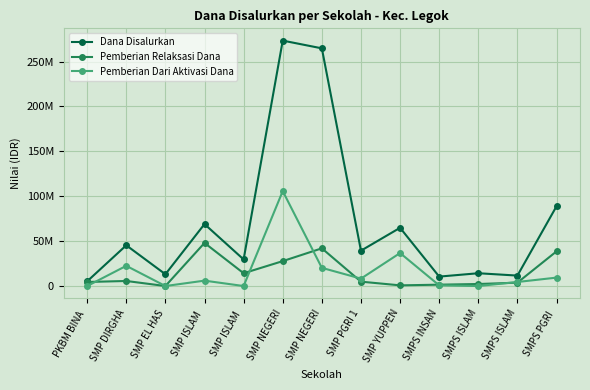

What are all the series names shown in the legend?

Dana Disalurkan, Pemberian Relaksasi Dana, Pemberian Dari Aktivasi Dana